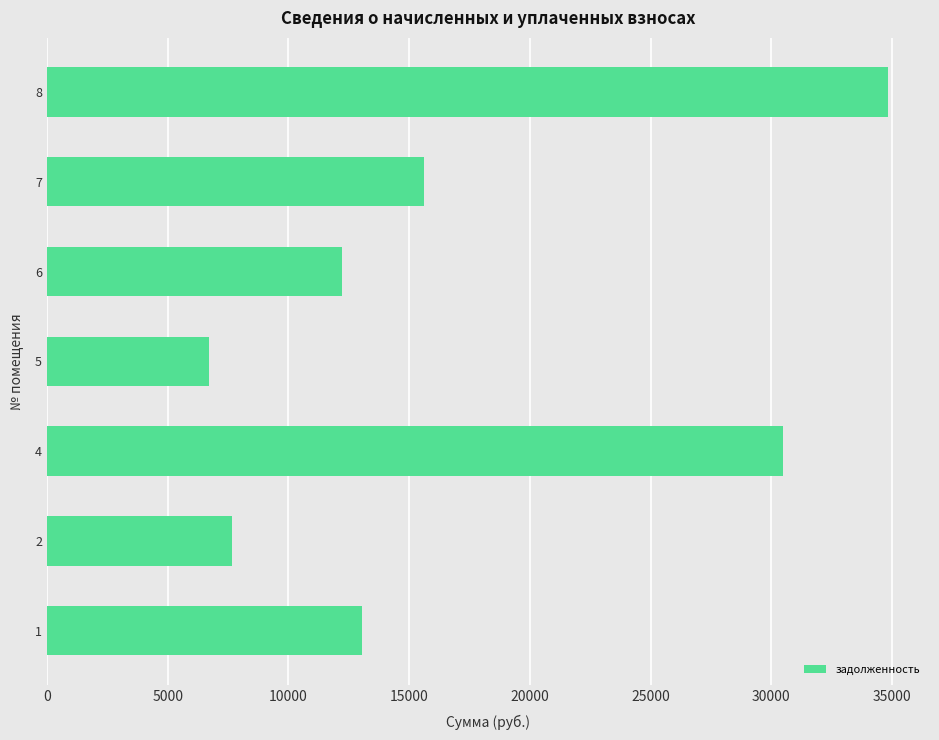

Which has a higher value, 4 or 2?

4